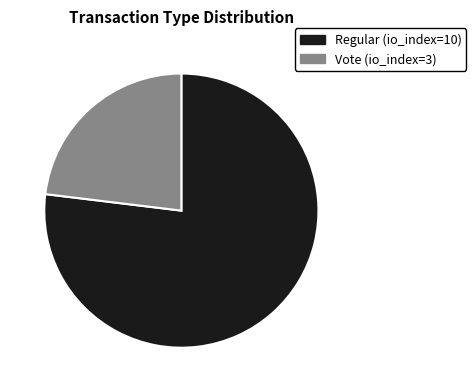

Rank the categories by value from lowest to highest.

Vote (io_index=3), Regular (io_index=10)